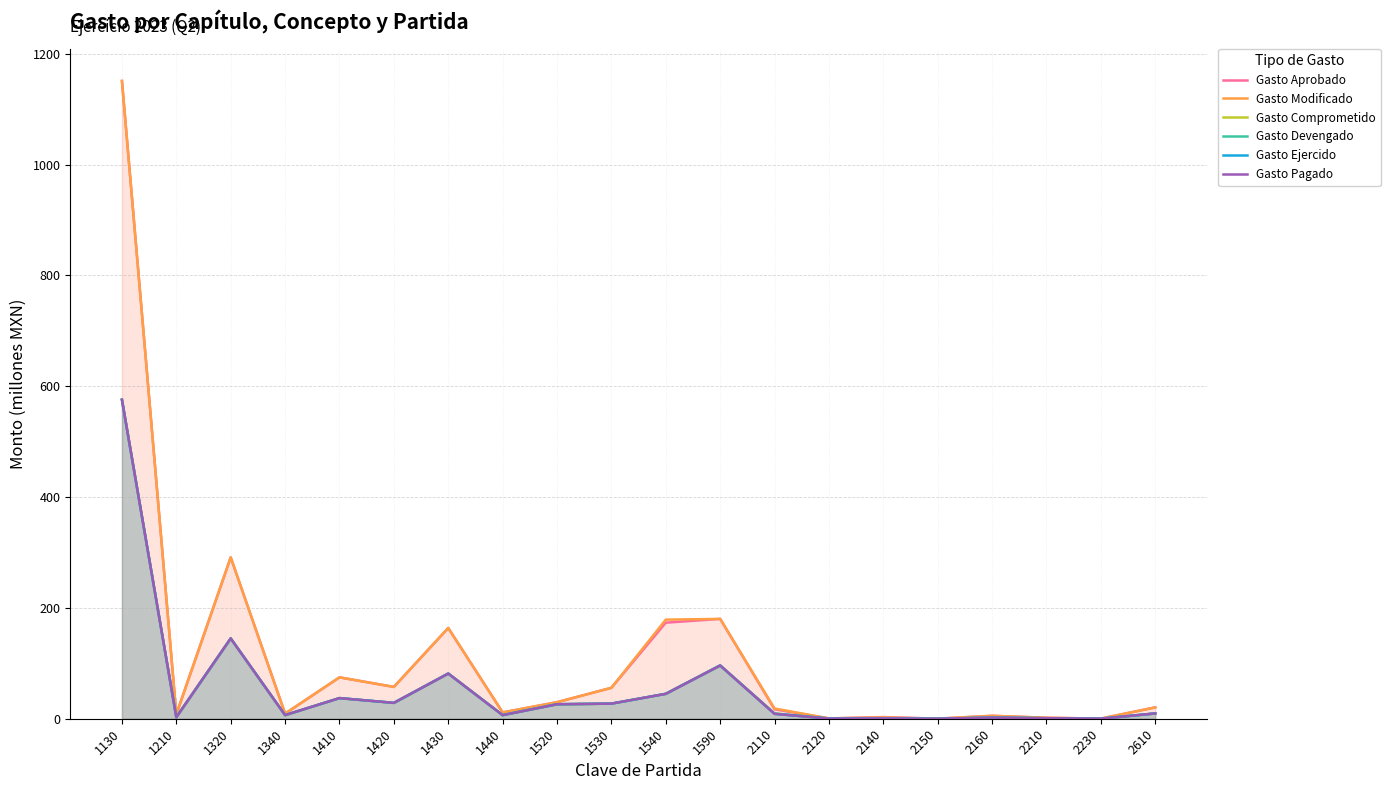

Does the chart have visible grid lines?

Yes